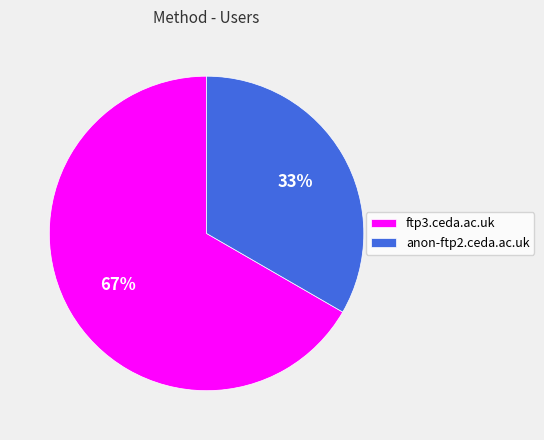

To the nearest percent, what is the average slice percentage?

50%